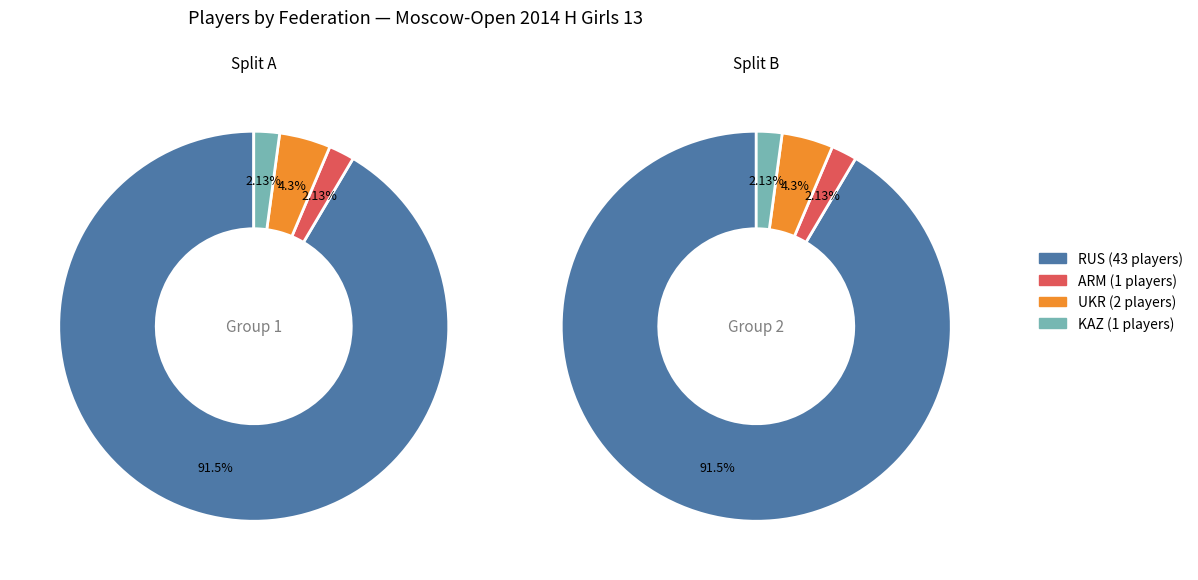

Rank the categories by value from highest to lowest.

RUS, UKR, ARM, KAZ